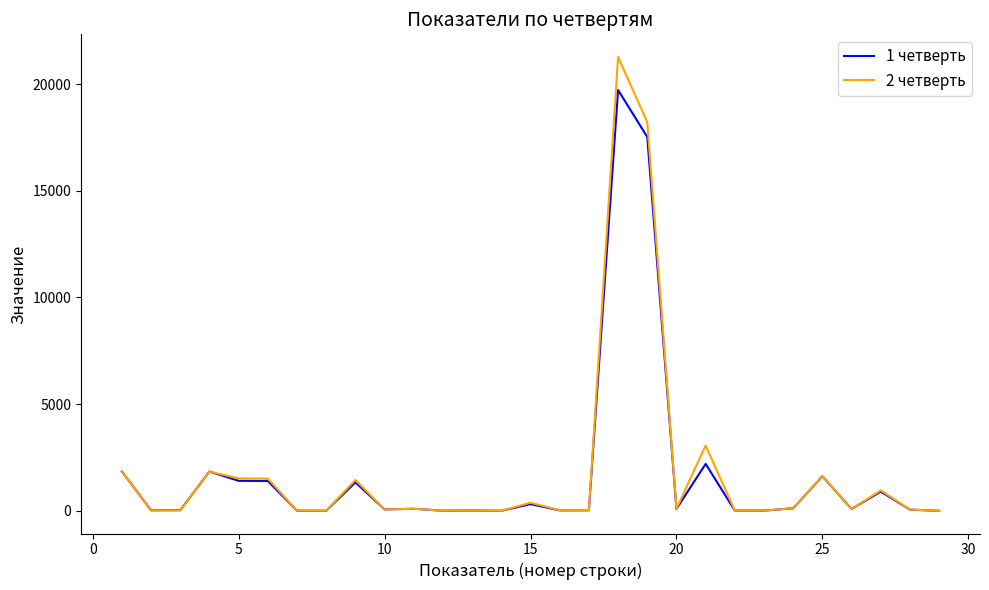

How many lines are shown in the chart?

2